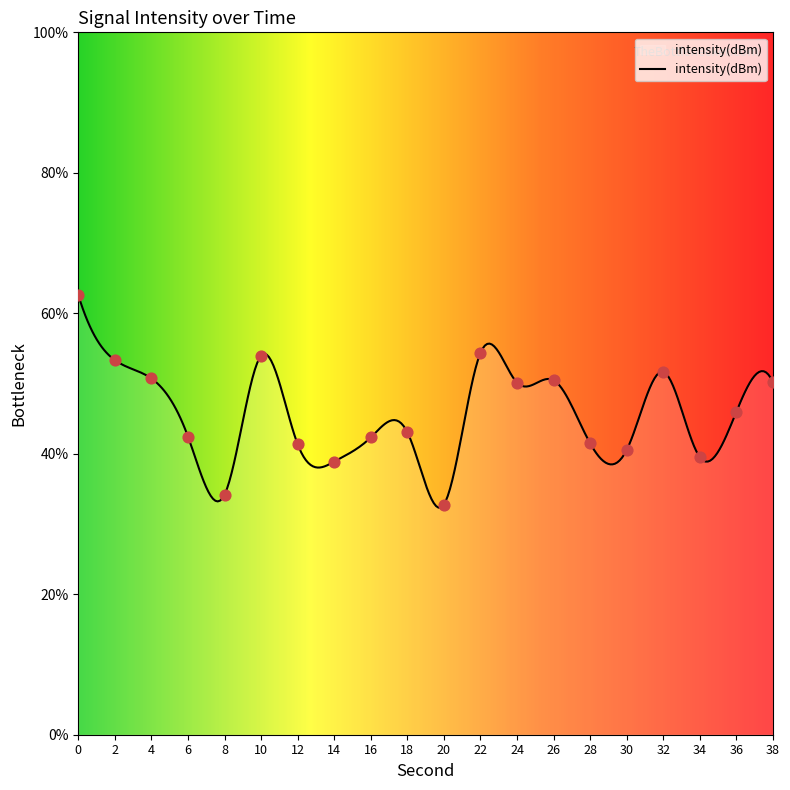

Approximately how many times larger is the value at 18 compared to 8?

1.3